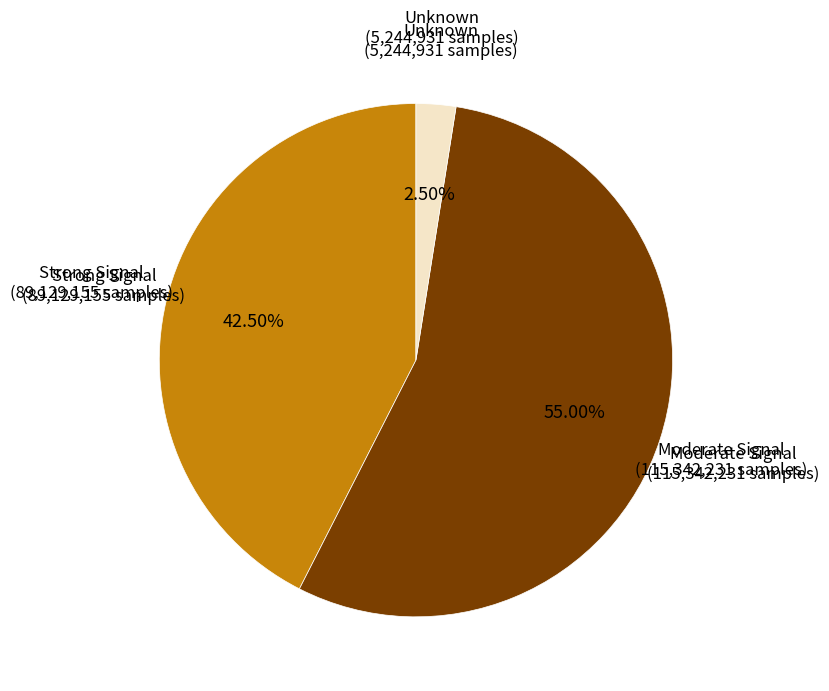

Is there any slice that represents more than half of the pie?

Yes